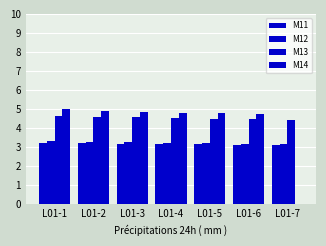

What is the difference between the M11 values at L01-6 and L01-3?

0.1